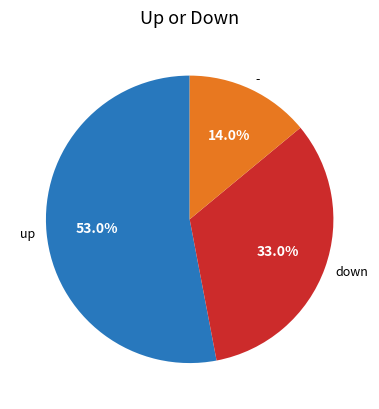

What portion of the pie excludes -?

86.0%